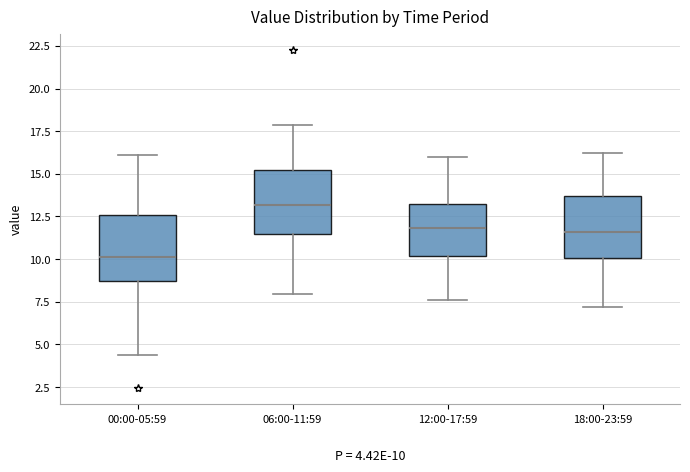

Which box's median line is the lowest?

00:00-05:59